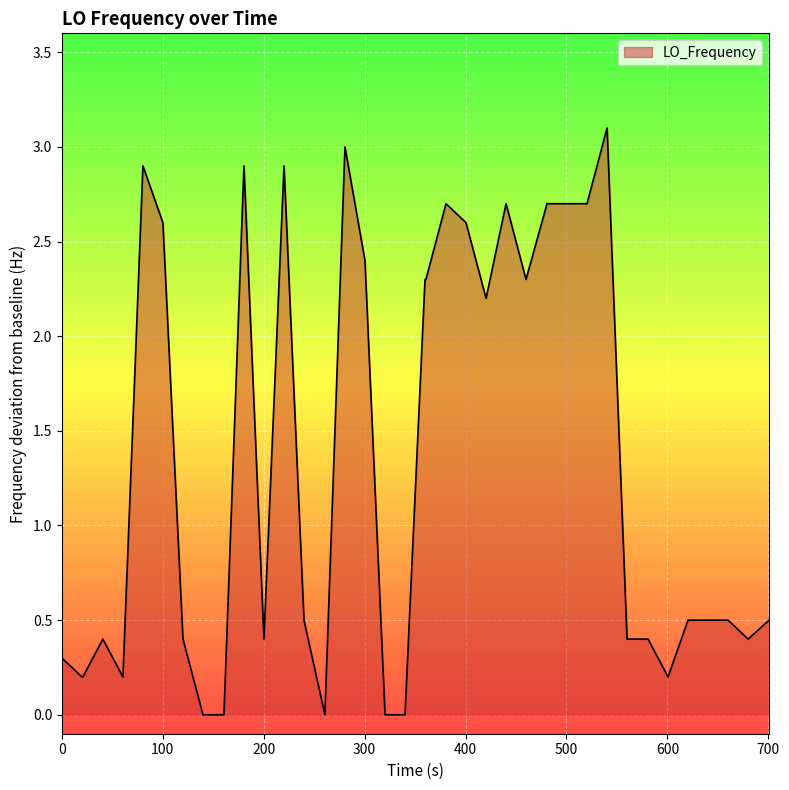

What is the maximum value shown in the chart?

3.1